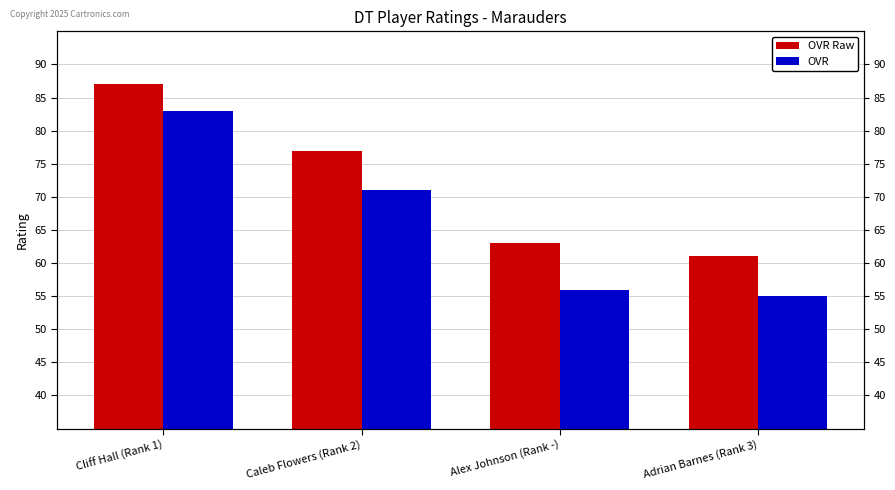

What position from the right is Caleb Flowers (Rank 2)?

3